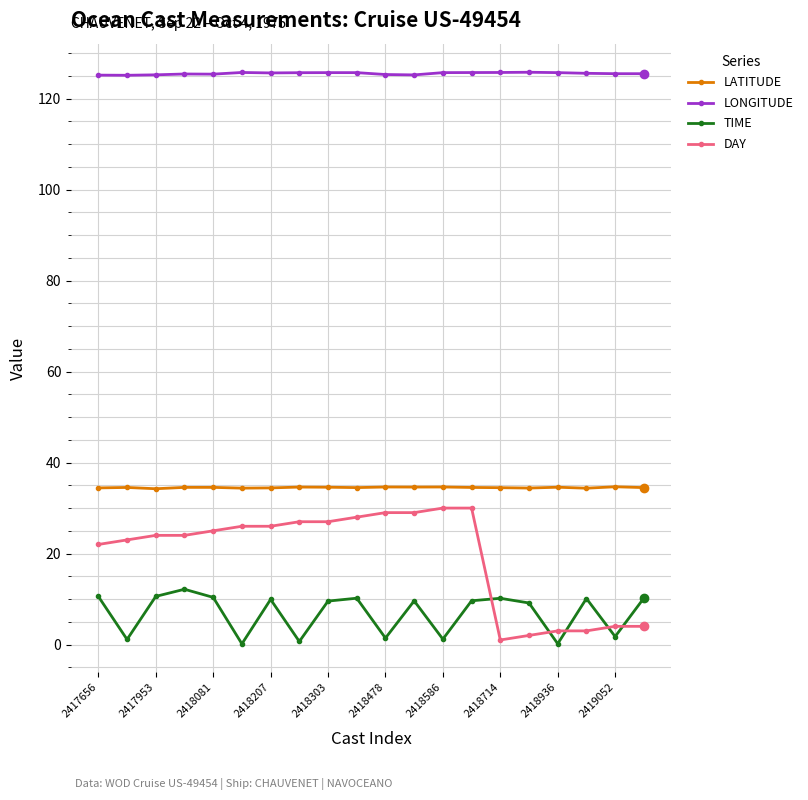

True or false: DAY and LONGITUDE cross at least once.

False